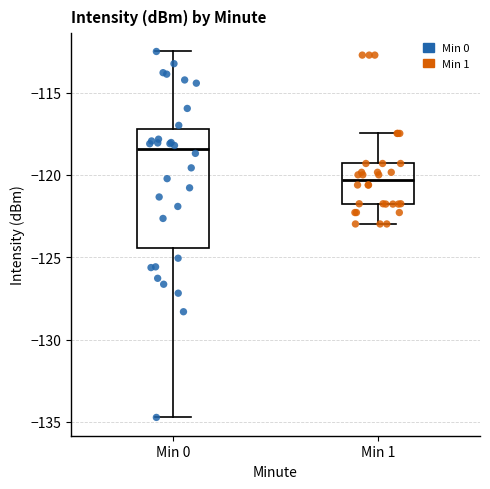

Reading left to right, transcribe this box plot: for each box, give where its median line is, the range the box spans, and where its two whiskers end, as read against the y-axis. The values are not printed on the chart, so give them approximately, as read against the axis.

Min 0: median -118.5, box -124.5 to -117.0, whiskers -134.5 to -112.5
Min 1: median -120.5, box -122.0 to -119.5, whiskers -123.0 to -117.5